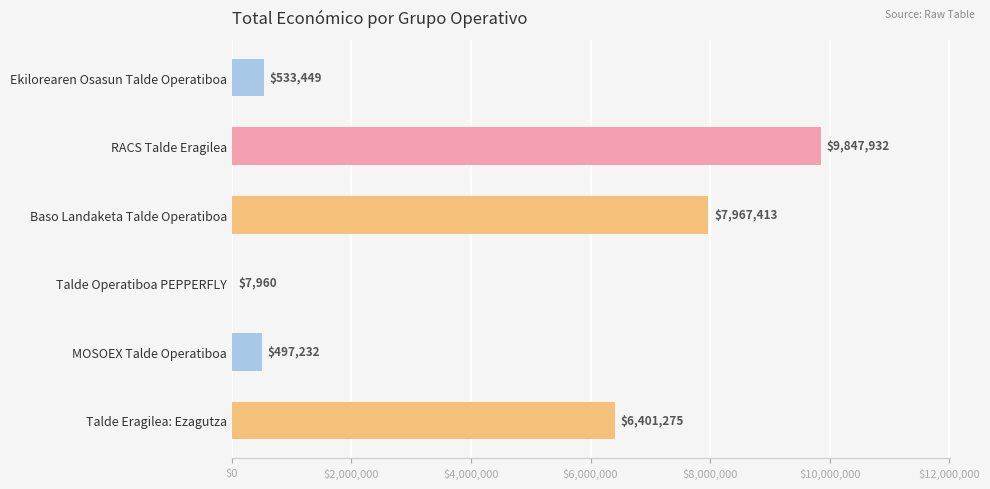

Which has a higher value, Talde Eragilea: Ezagutza or Ekilorearen Osasun Talde Operatiboa?

Talde Eragilea: Ezagutza